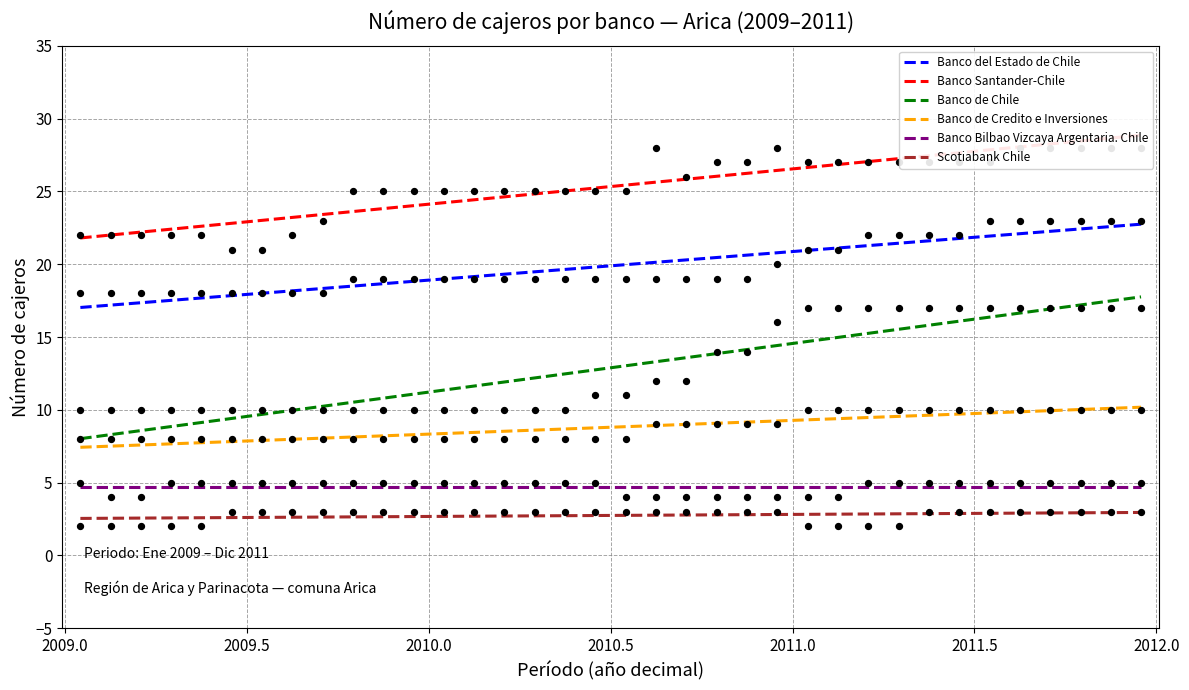

True or false: Scotiabank Chile and Banco Bilbao Vizcaya Argentaria. Chile intersect in this chart.

False